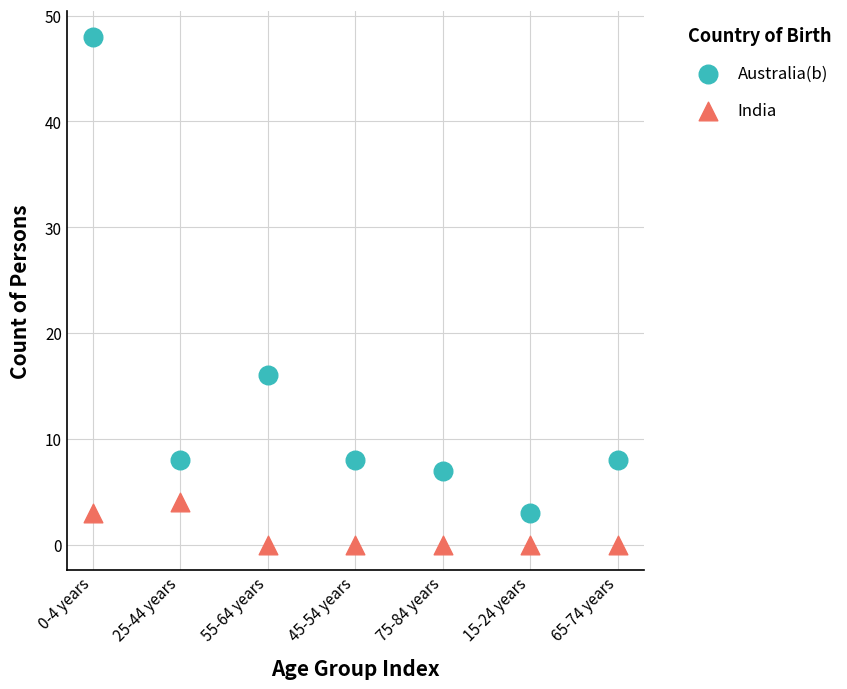

What are all the series names shown in the legend?

Australia(b), India